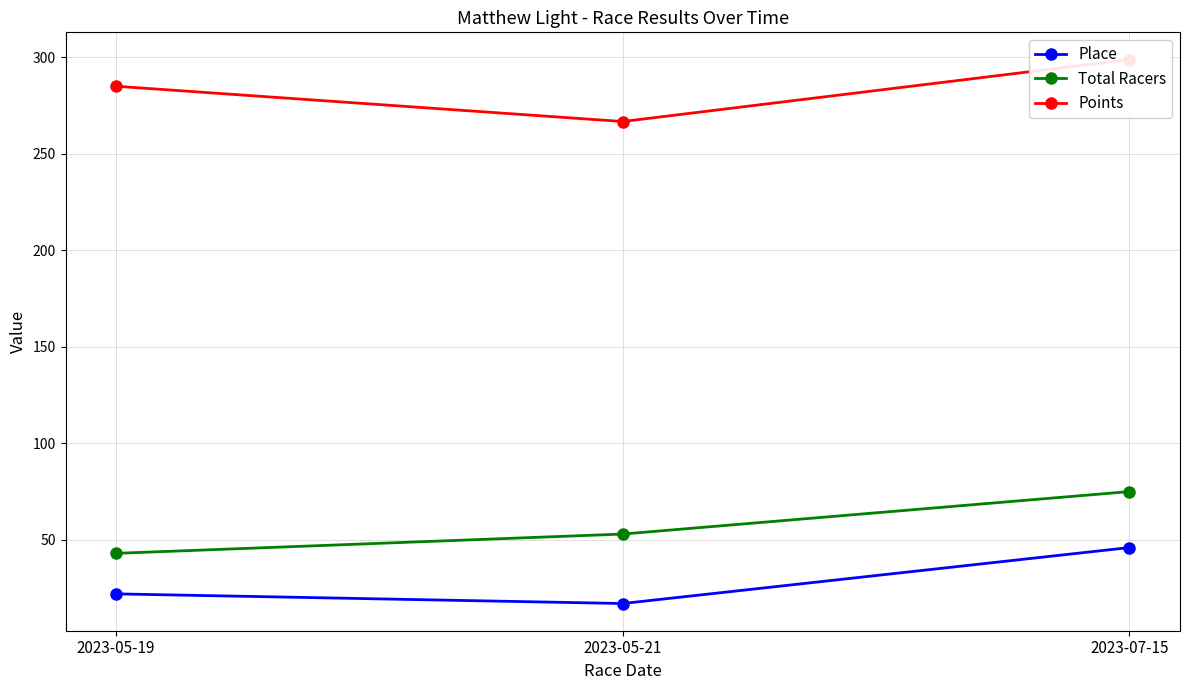

At which label is Total Racers closest to 59?

2023-05-21